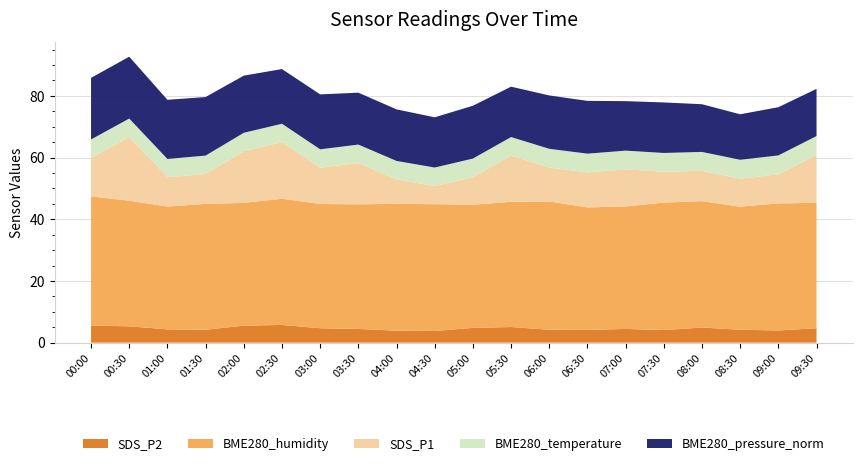

Reading right to left, list all the values displayed in this chart.

SDS_P2: 4.7	4.0	4.2	4.9	4.1	4.5	4.2	4.2	5.1	4.8	3.8	3.9	4.5	4.7	5.8	5.5	4.2	4.3	5.3	5.6
BME280_humidity: 40.6	41.2	39.9	41.0	41.3	39.7	39.7	41.6	40.6	39.9	41.1	41.1	40.4	40.3	40.9	39.8	40.8	39.8	40.7	41.9
SDS_P1: 15.5	9.4	9.1	9.8	10.0	12.0	11.3	11.0	14.9	8.9	5.9	7.9	13.4	11.7	18.4	16.8	9.7	9.5	20.7	12.5
BME280_temperature: 6.1	6.2	6.2	6.1	6.1	6.1	6.1	6.1	6.0	6.0	6.0	6.0	6.0	6.0	6.0	6.0	5.9	5.9	5.9	5.9
BME280_pressure_norm: 15.3	15.6	14.7	15.5	16.4	16.0	17.1	17.3	16.3	17.1	16.3	16.7	16.8	17.8	17.7	18.5	19.0	19.2	20.0	20.0